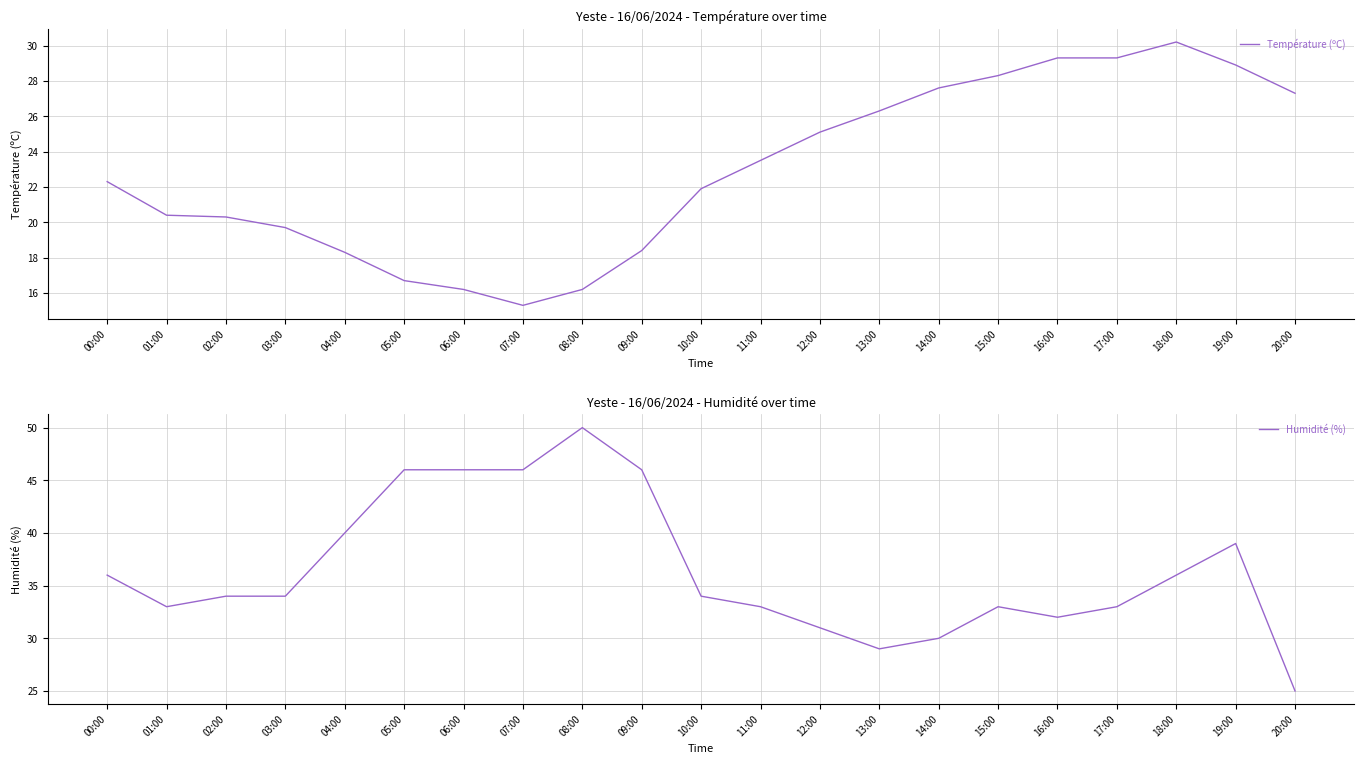

The Température (ºC) series shows 29.3 at 16:00. True or false?

True